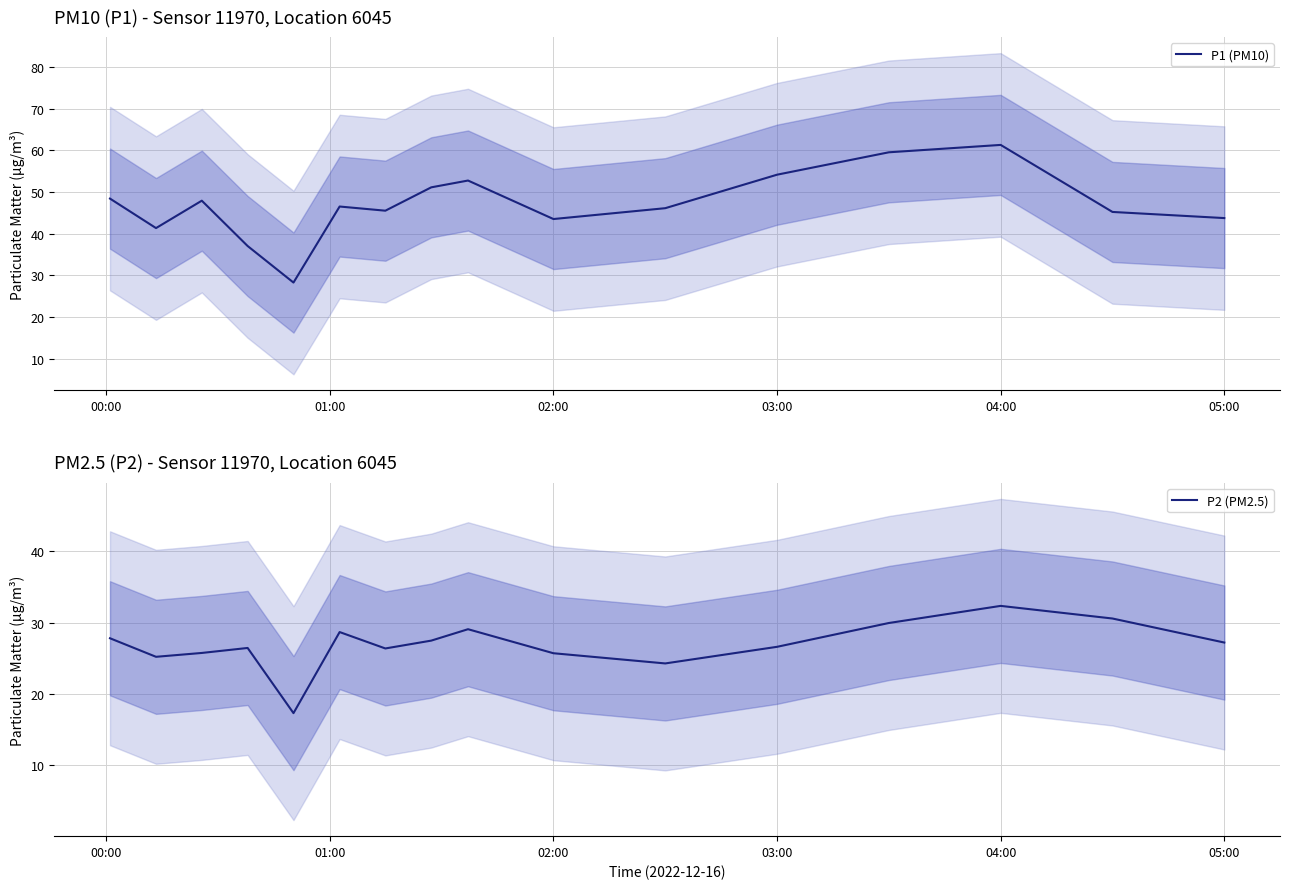

Which series has the largest total across all categories?

P1 (PM10)